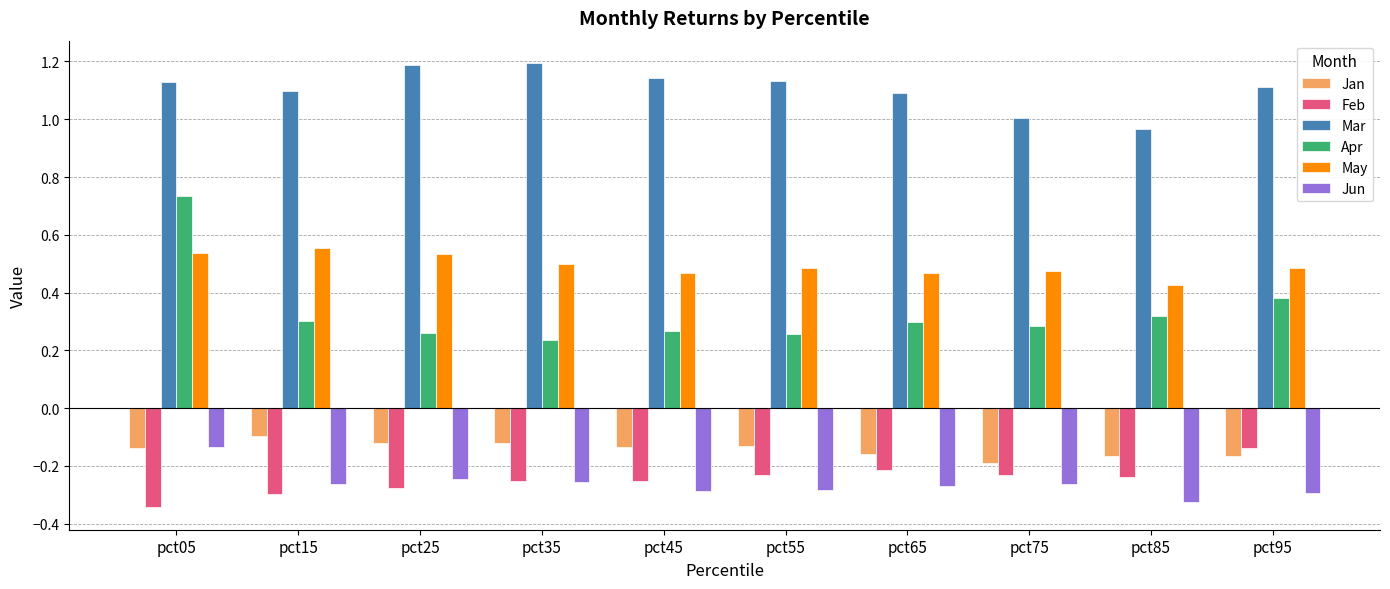

Which series has the largest total across all categories?

Mar